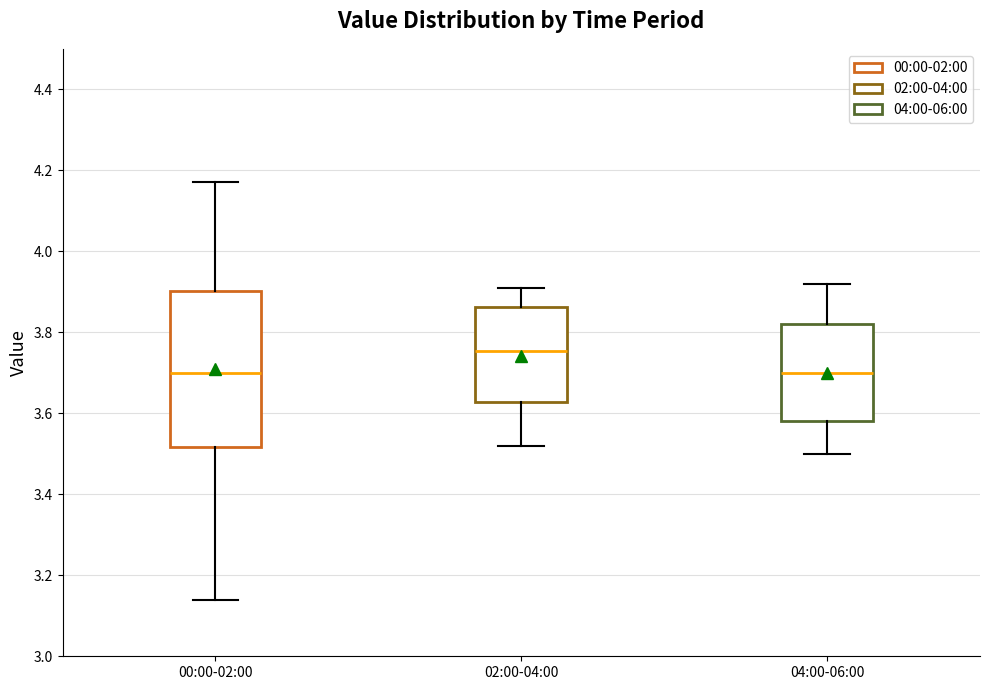

Which box is the tallest, from its lower edge to its upper edge?

00:00-02:00